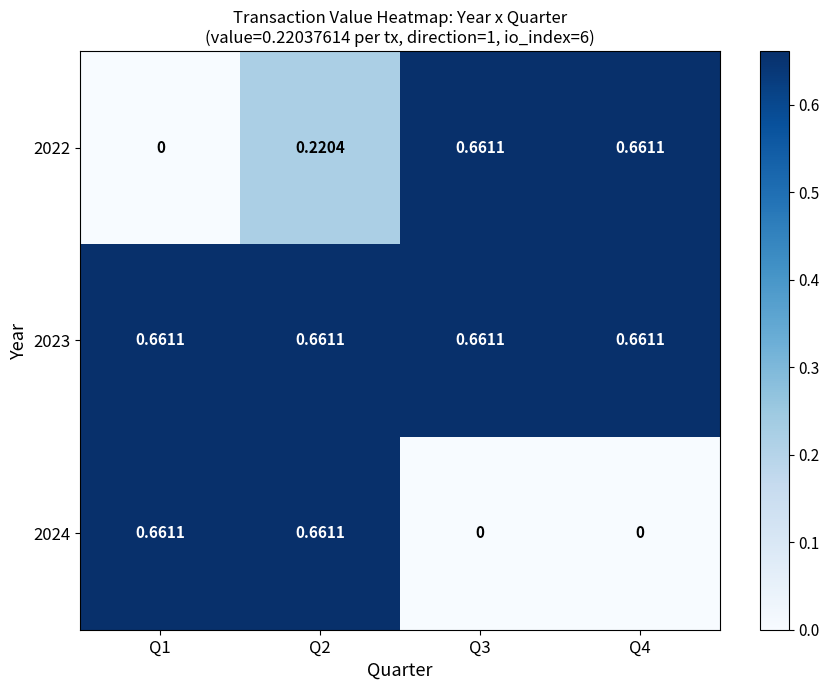

Which series changed the most between Q2 and Q3?

2024